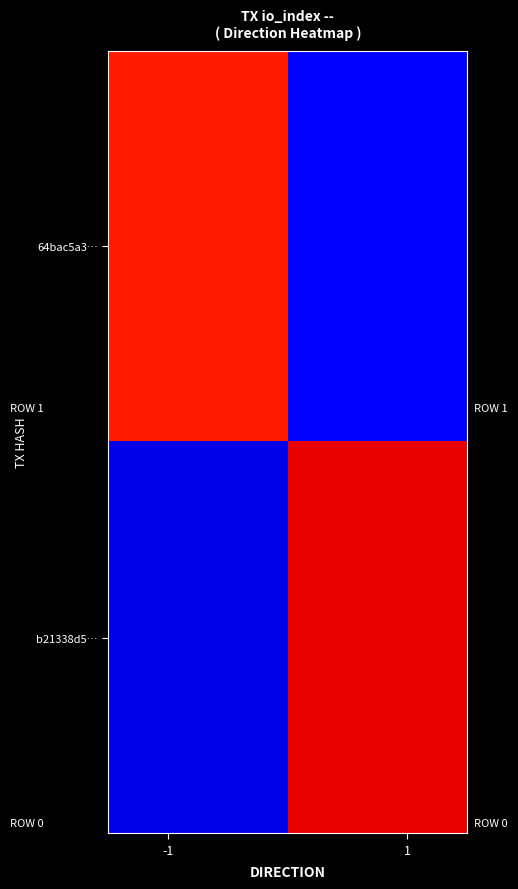

What is the minimum value shown in the chart?

0.1